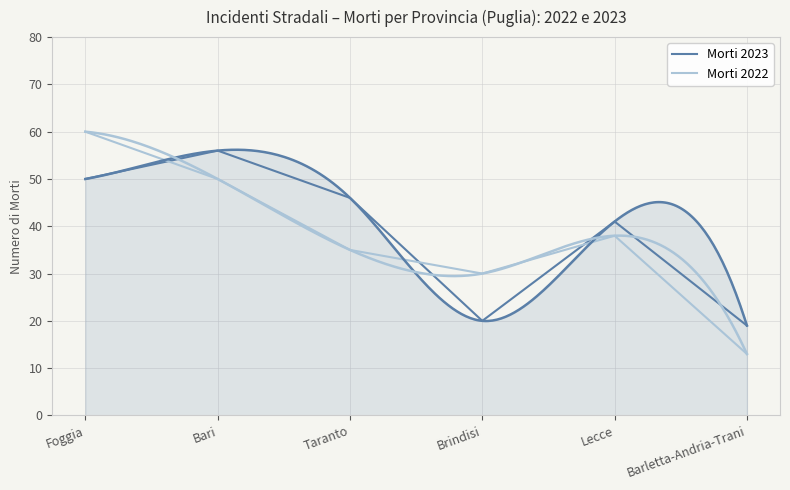

At which category is the sum across all series the highest?

Foggia